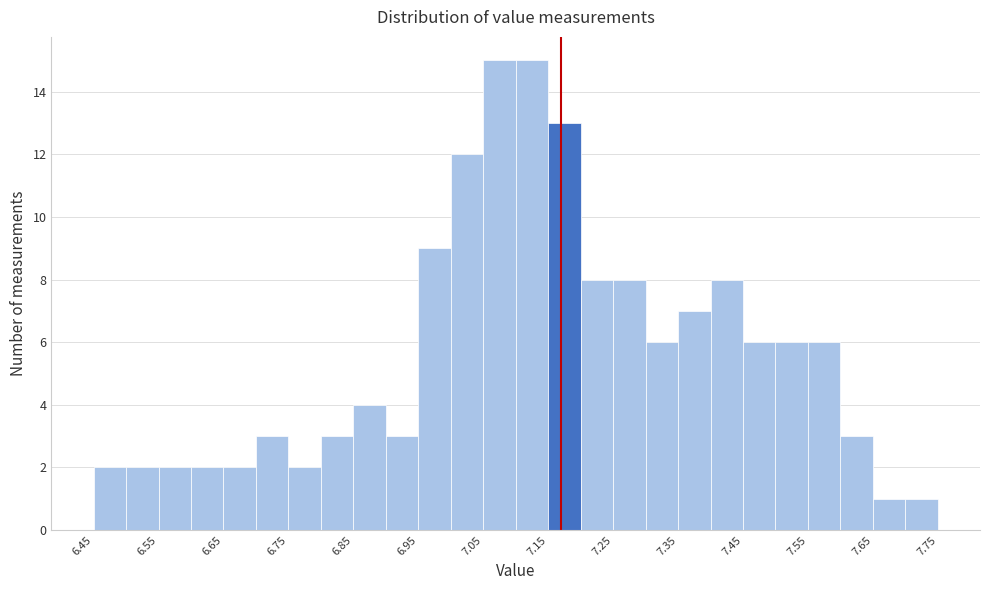

How tall is the bar that spans 7.00 to 7.05 on the x-axis? The values are not printed on the chart, so give them approximately, as read against the axis.

12